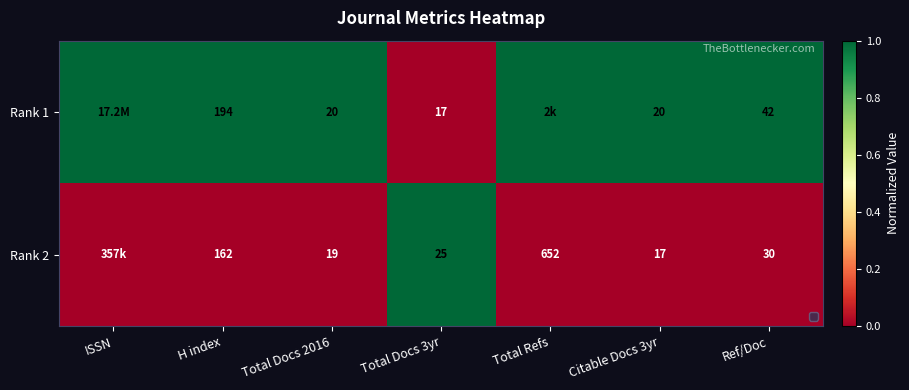

What is the sum of the Rank 2 values at H index and Ref/Doc?

192